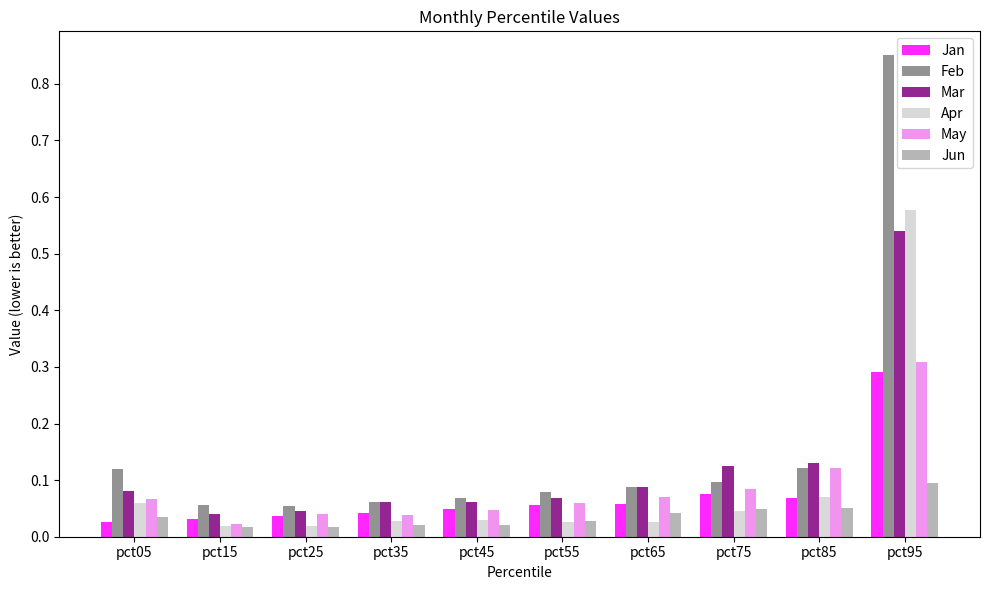

Is it true that Mar equals 0.1 at pct25?

False